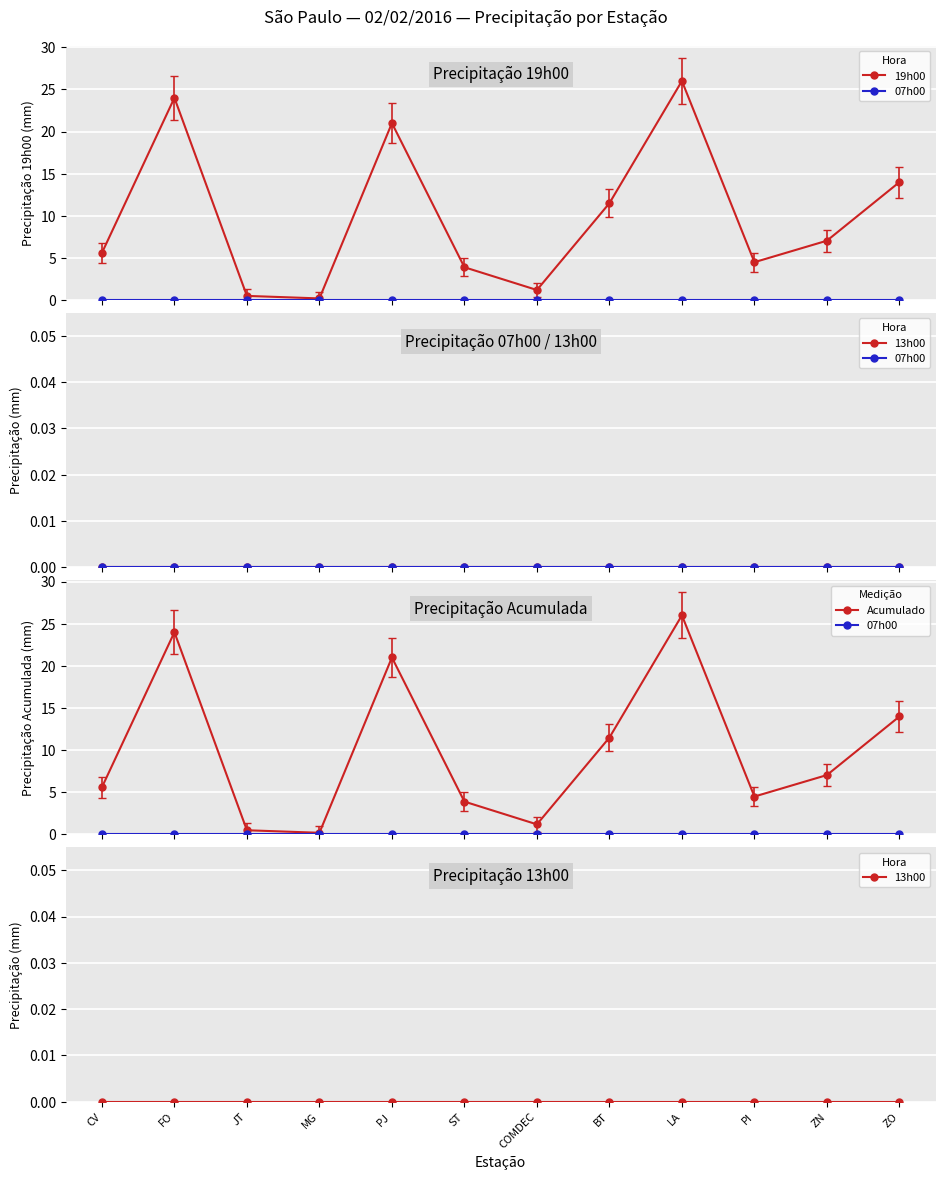

At which label does 19h00 reach its minimum?

MG